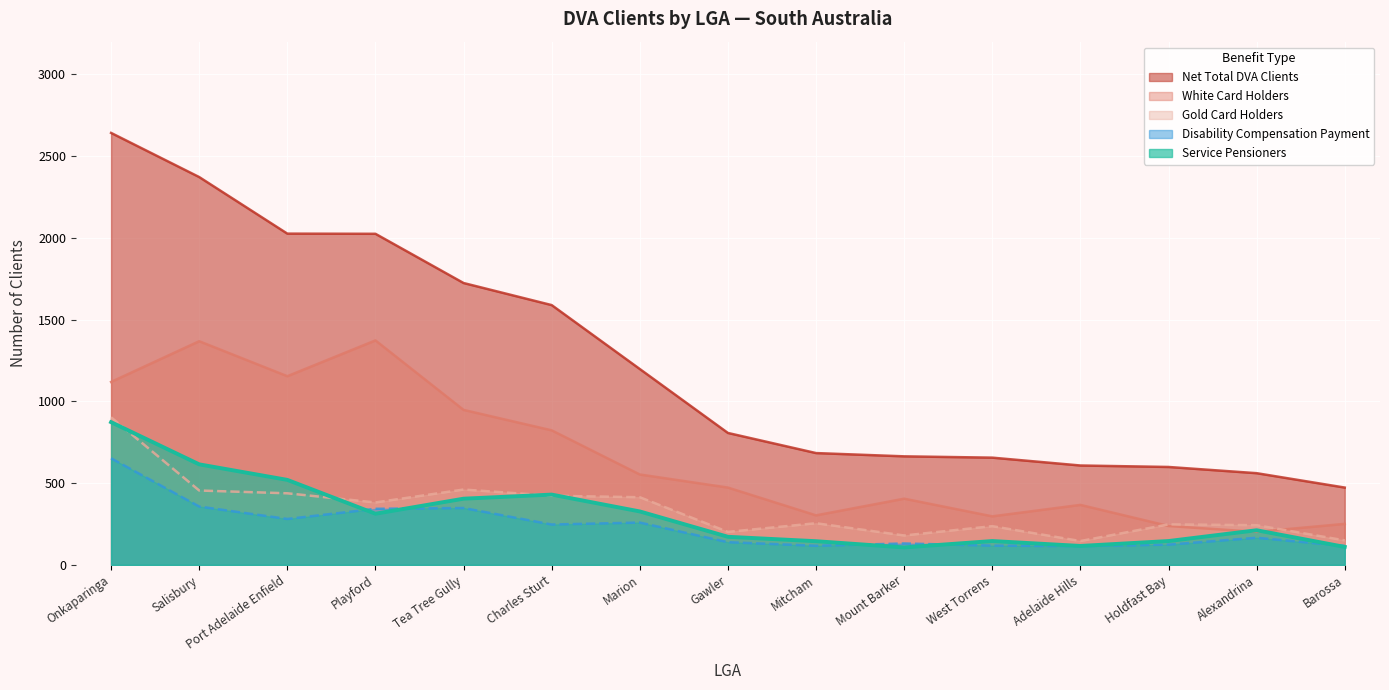

Reading left to right, list all the values displayed in this chart.

Net Total DVA Clients: 2642	2372	2026	2025	1724	1589	1198	807	684	664	656	608	599	561	473
White Card Holders: 1119	1368	1154	1373	948	823	553	473	303	405	297	367	238	202	251
Gold Card Holders: 903	455	438	382	461	423	414	202	255	180	237	146	248	243	150
Disability Compensation Payment: 652	357	281	343	348	247	259	139	117	131	118	115	124	166	116
Service Pensioners: 873	615	520	313	405	430	327	172	145	107	146	116	146	212	110